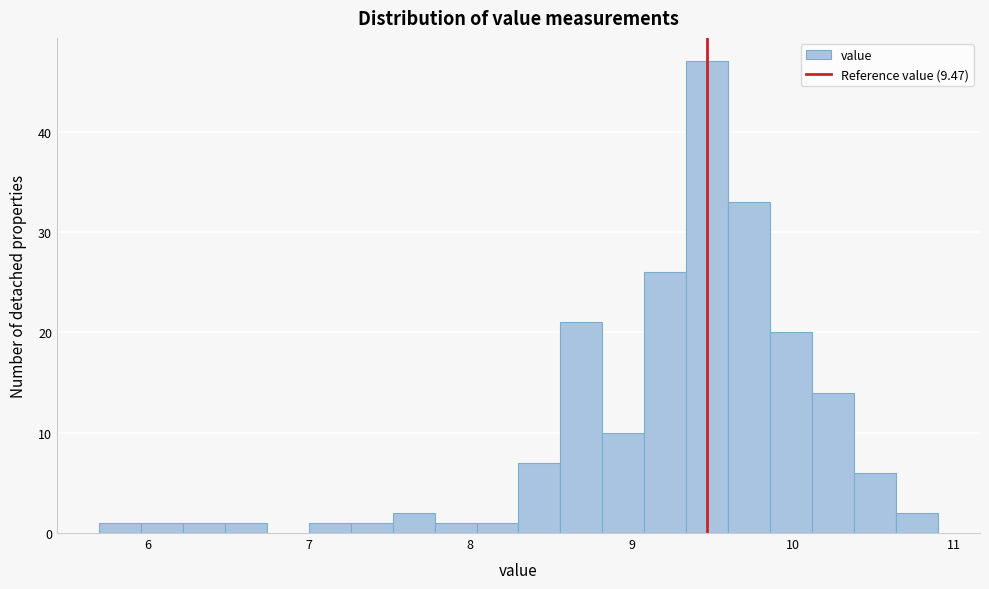

Read against the x-axis, roughly where is the centre of the tallest bar?

9.5